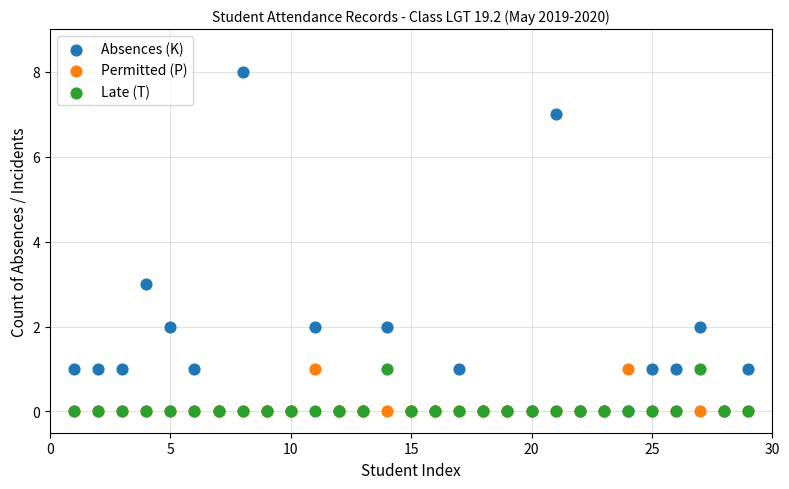

In the Absences (K) series, what Y value is closest to 4?

3